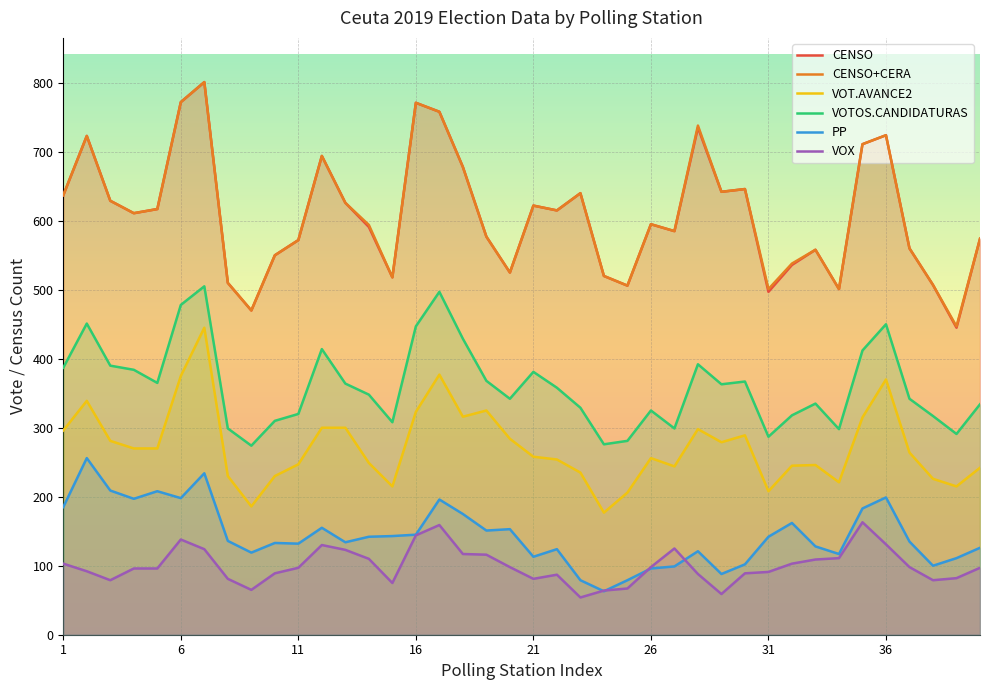

What is the smallest value displayed?

54